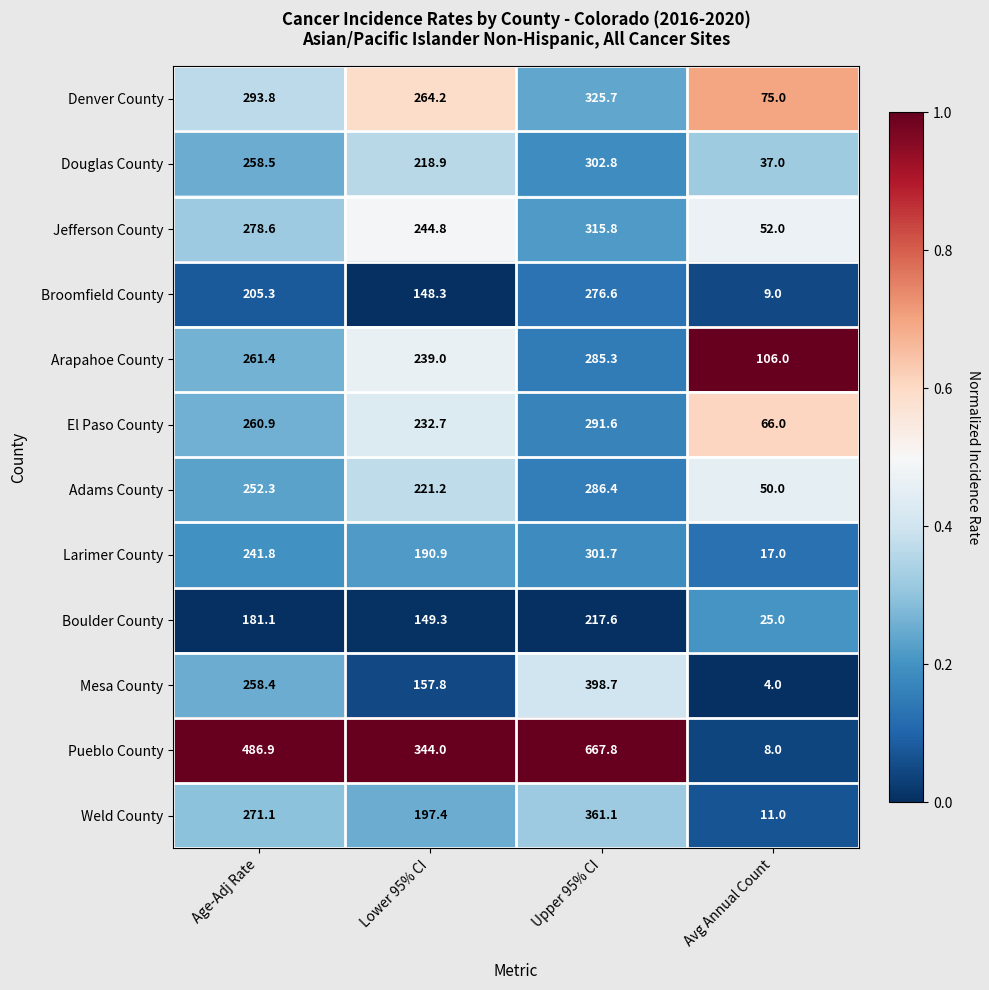

What is the difference between the highest and lowest values at Avg Annual Count?

102.0